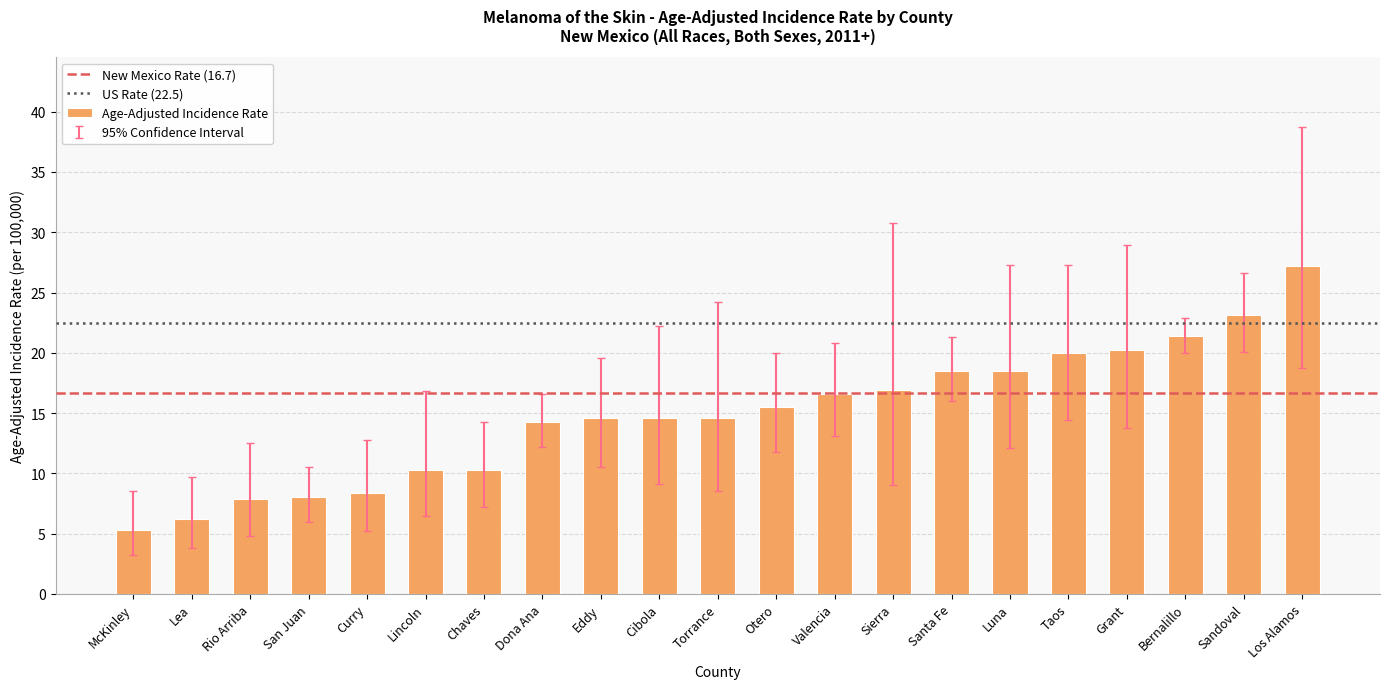

True or false: the data shows 8.4 at Curry.

True